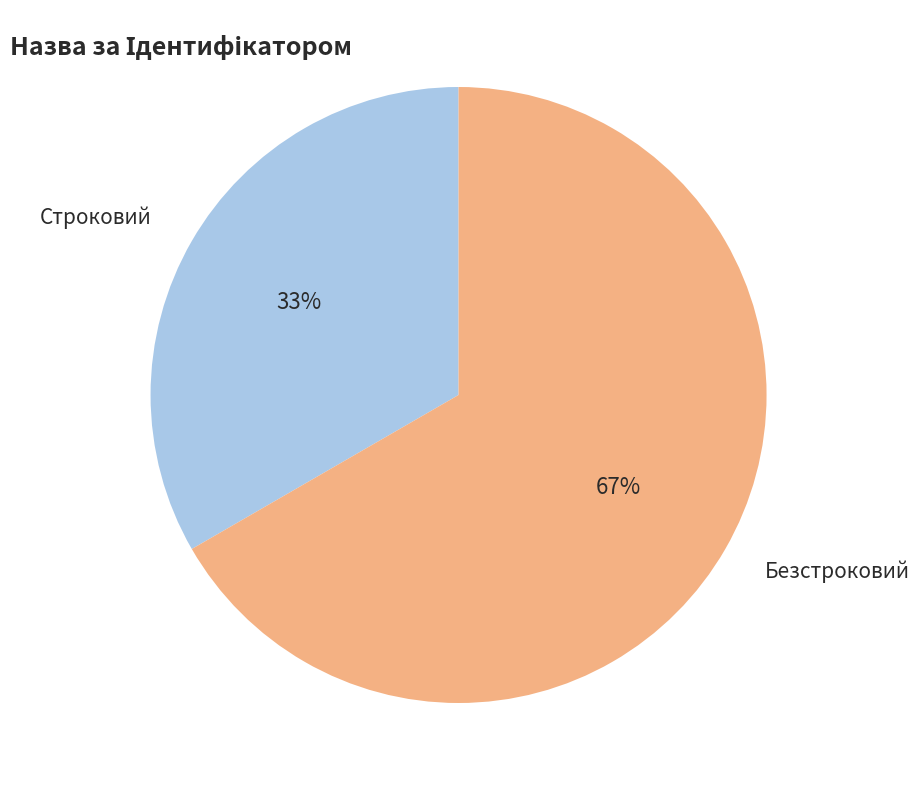

How many slices are in this pie chart?

2